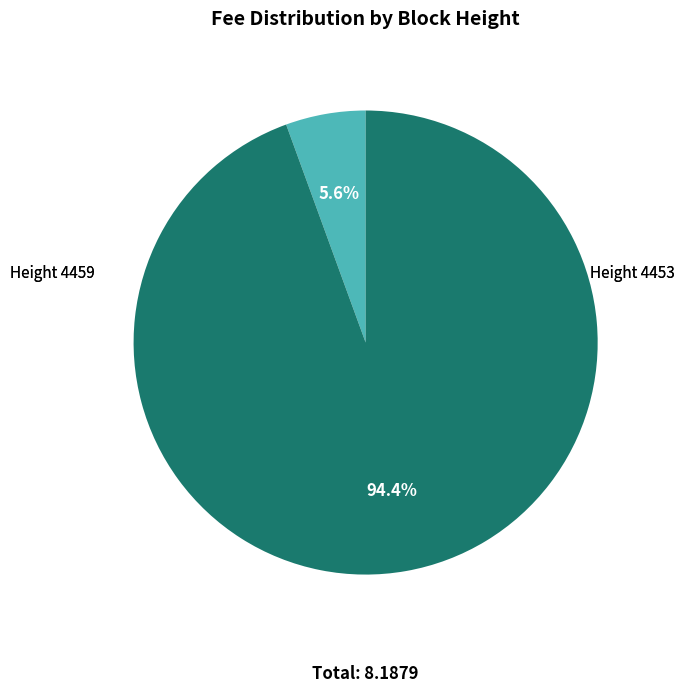

Does any single category account for the majority?

Yes